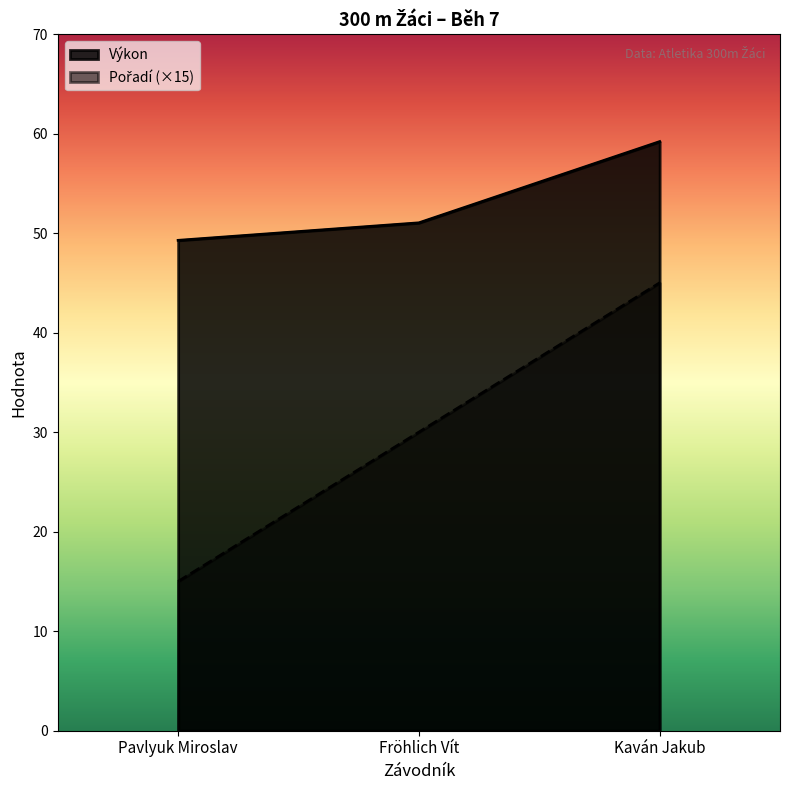

Which series has the largest range (max minus min)?

Pořadí